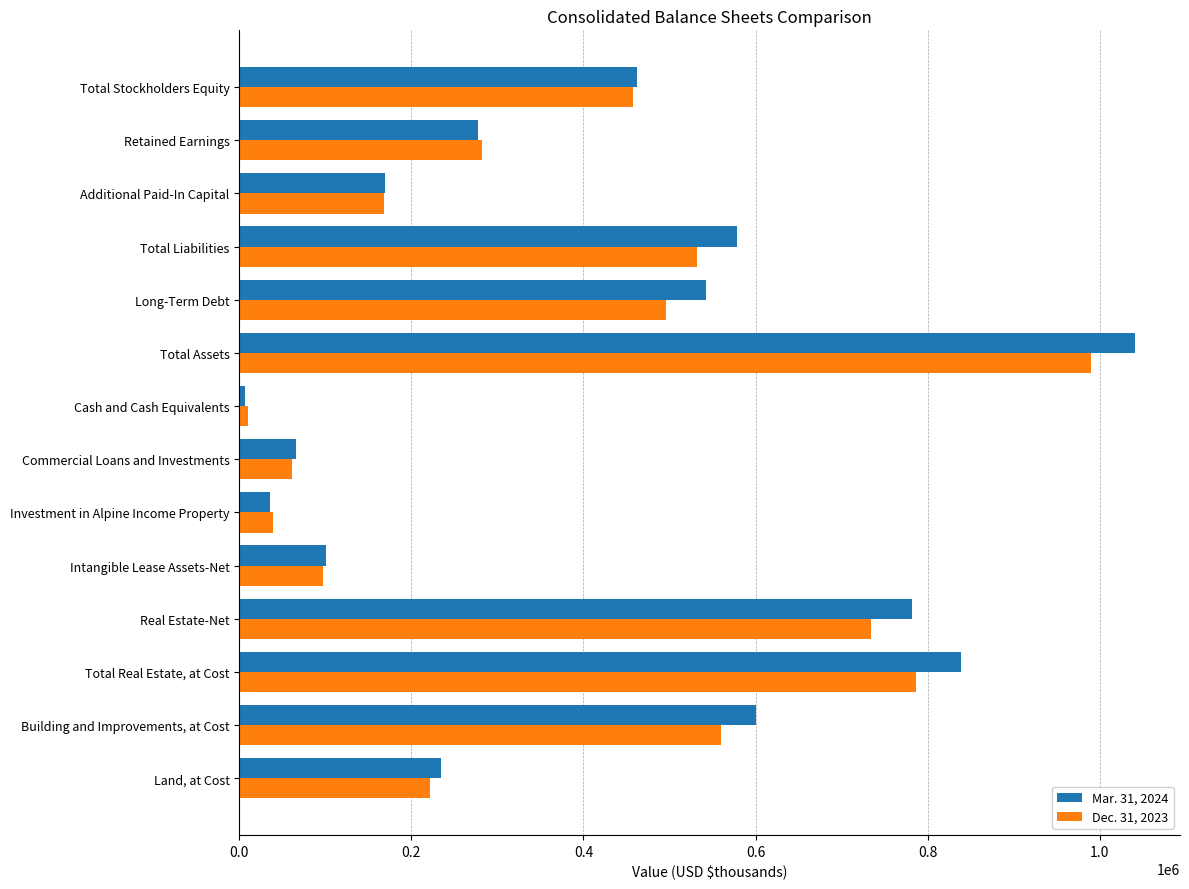

What is the minimum value for Mar. 31, 2024?

6760